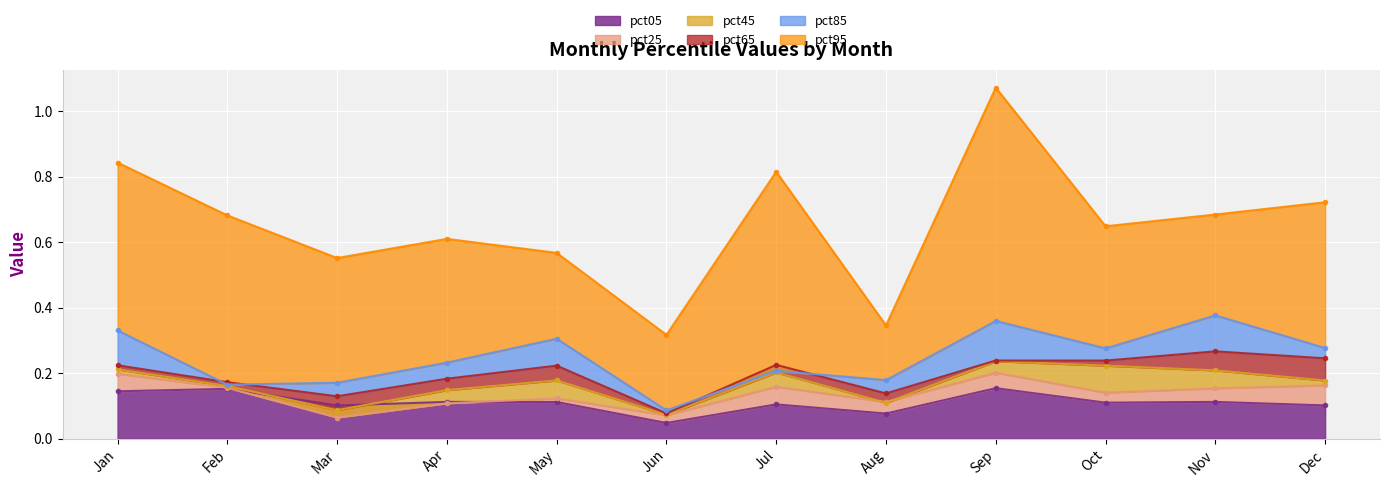

What is the minimum value for pct25?

0.1